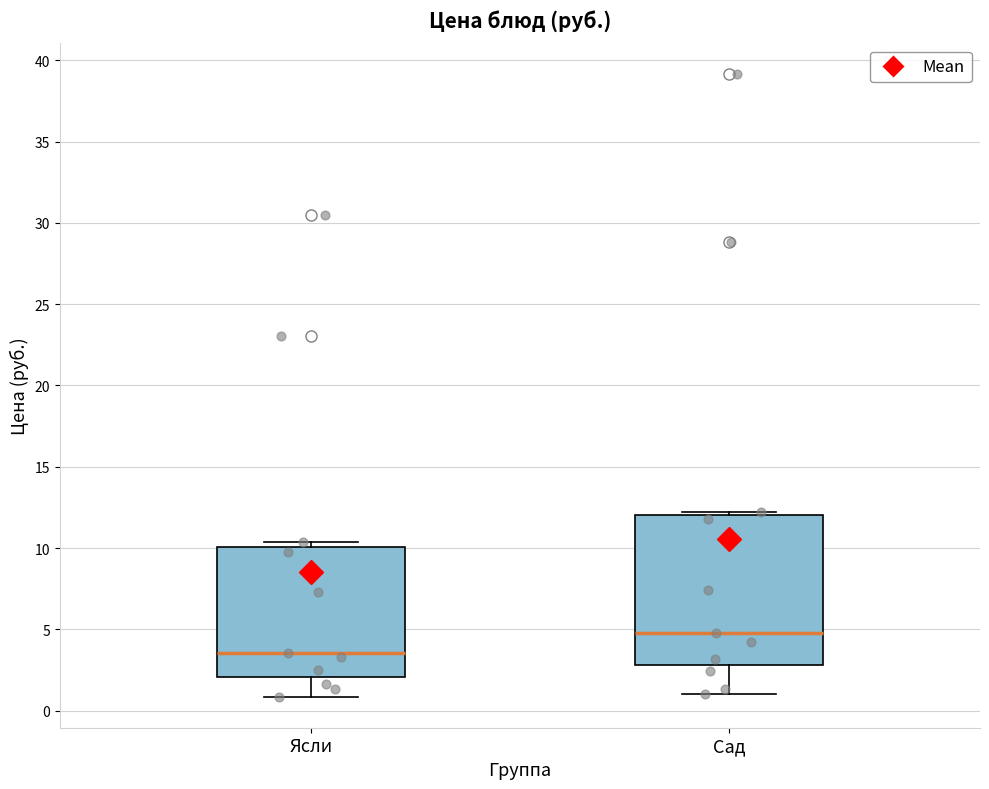

Which box's median line is the lowest?

Ясли